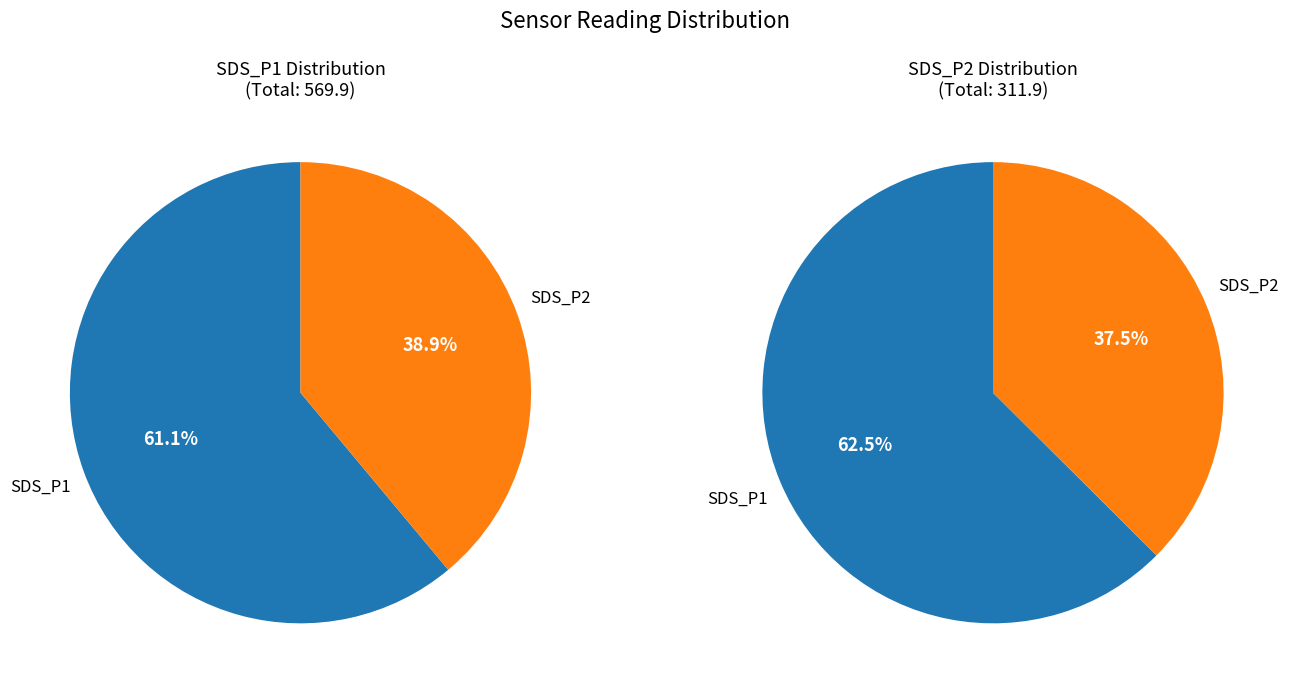

Rank the series by their maximum value, from highest to lowest.

SDS_P1, SDS_P2